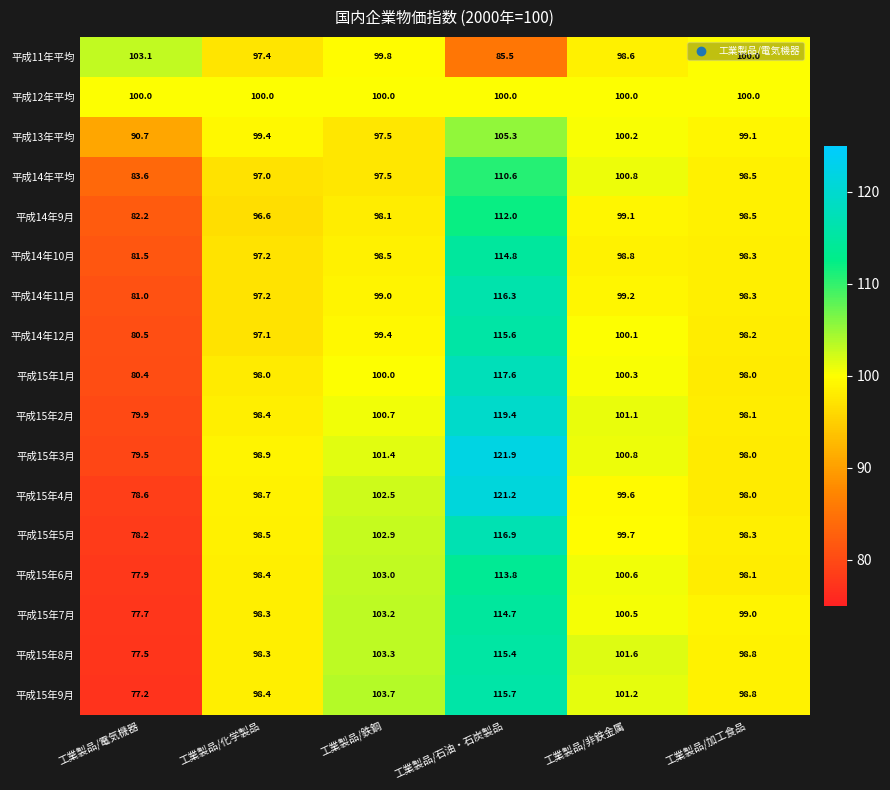

What is the difference between the maximum and second lowest values in the 平成15年9月 series?

17.3